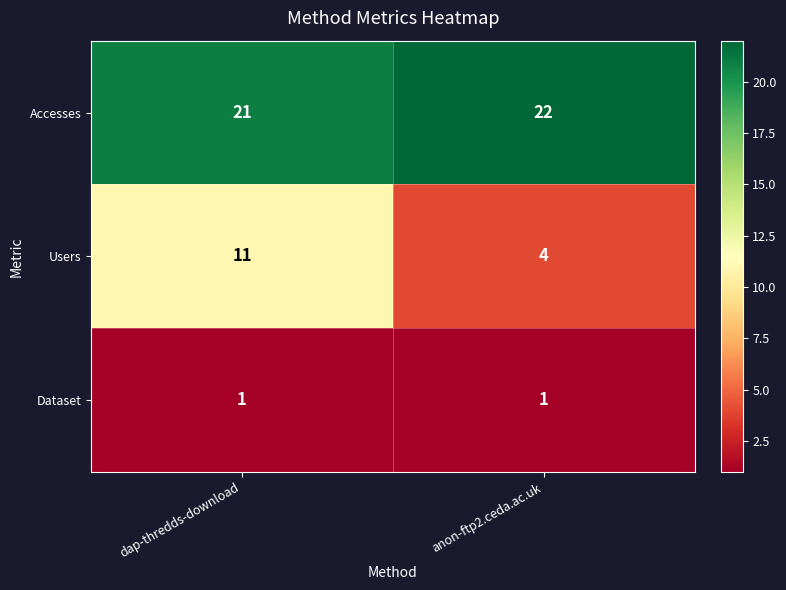

Reading left to right, extract all data points from this chart.

Accesses: 21	22
Users: 11	4
Dataset: 1	1